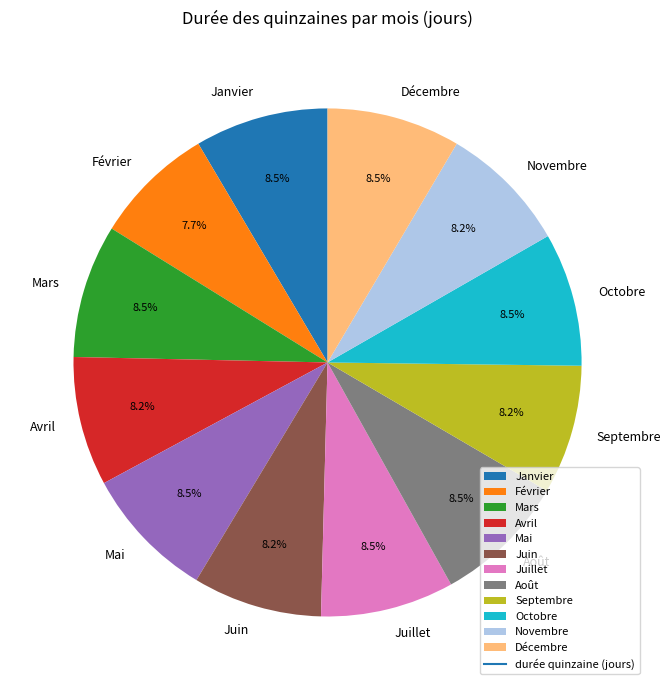

Does Juillet represent more than half of the total?

No